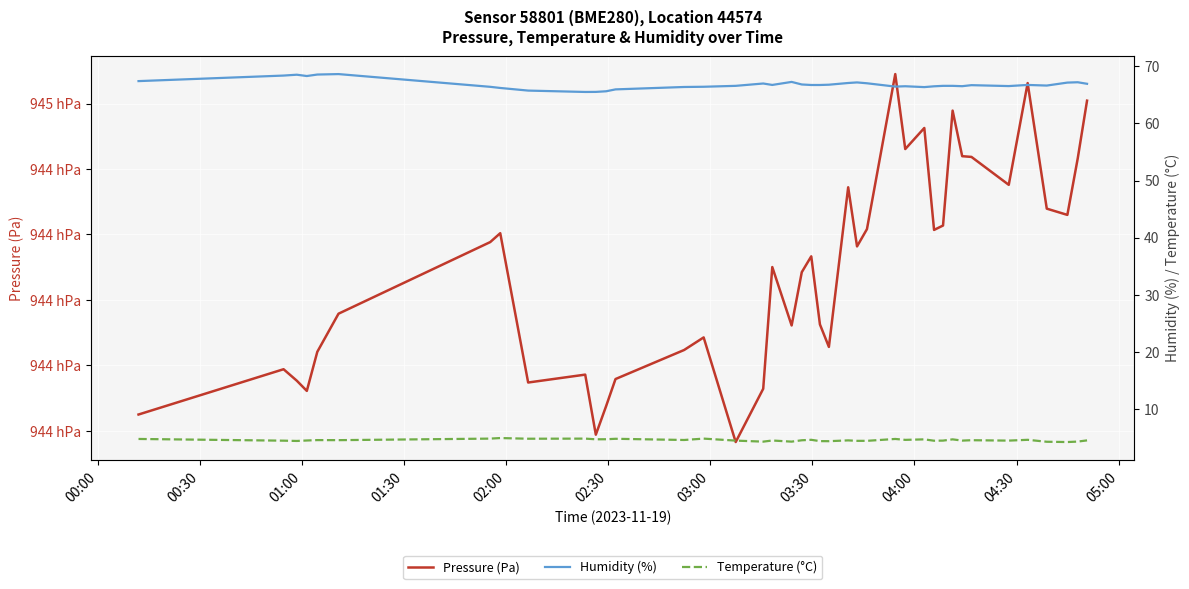

How many categories are shown in the chart?

40